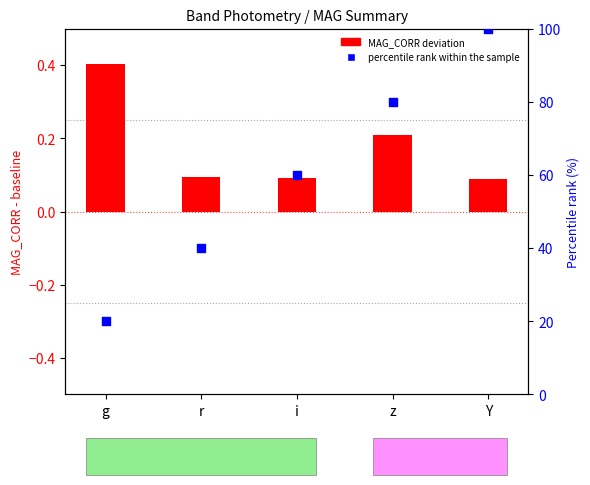

At which category is the sum across all series the highest?

Y